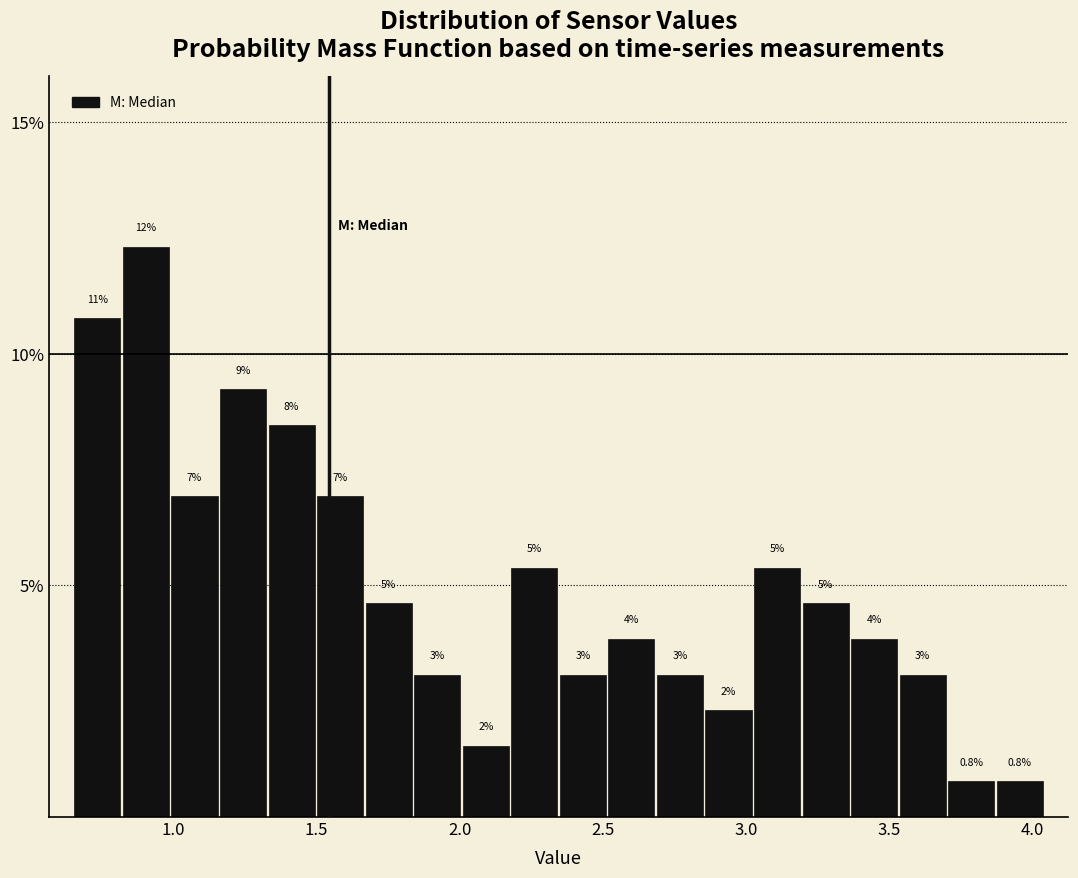

Read against the x-axis, roughly where is the centre of the tallest bar?

0.90